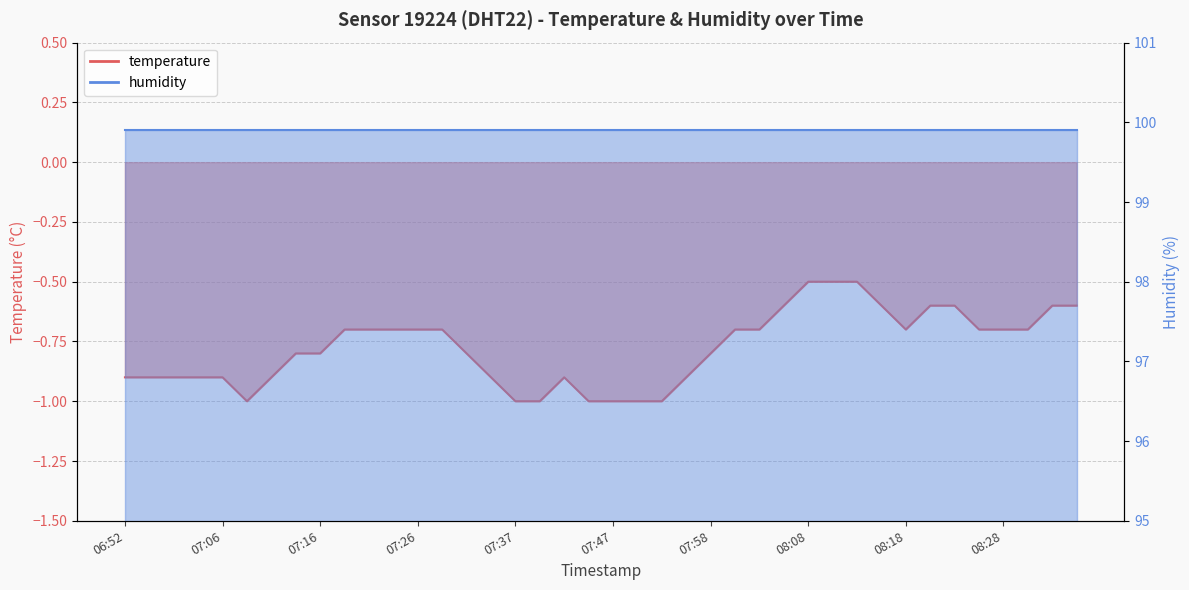

Where is the first local maximum?

07:42